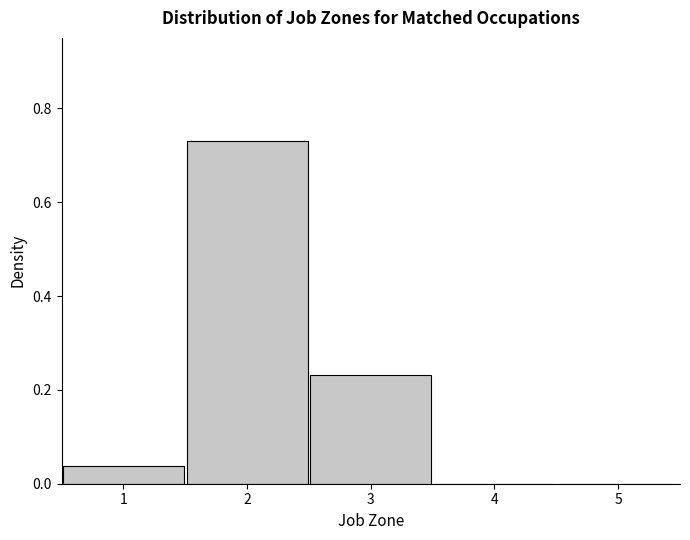

How tall is the bar that spans 1.5 to 2.5 on the x-axis? The values are not printed on the chart, so give them approximately, as read against the axis.

0.74